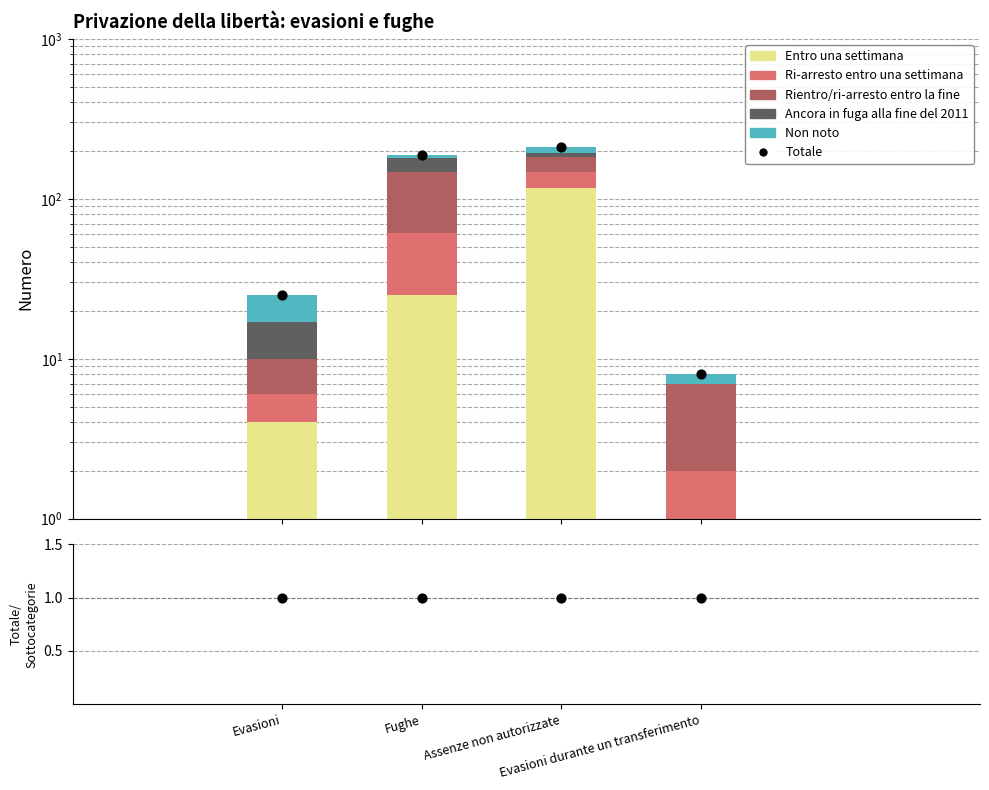

Is the value of Non noto at Assenze non autorizzate greater than the value of Rientro/ri-arresto entro la fine at Evasioni durante un transferimento?

Yes